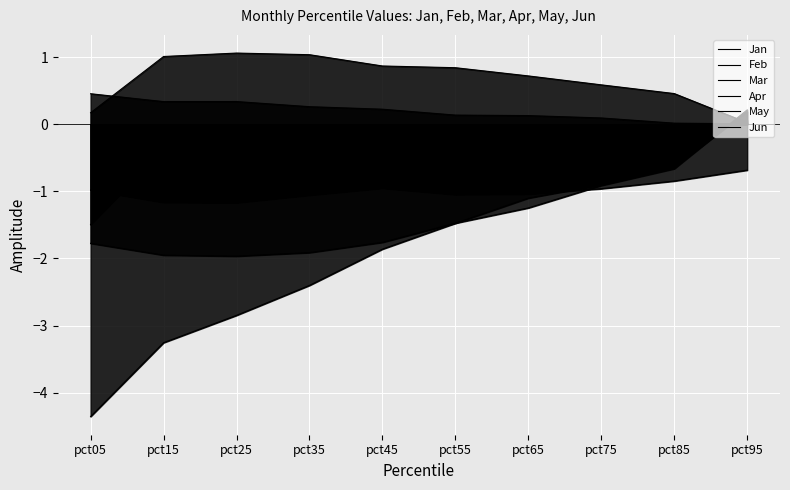

Reading right to left, transcribe all the data shown in this chart.

Jan: pct95=0.1	pct85=-0.2	pct75=-0.3	pct65=-0.3	pct55=-0.4	pct45=-0.3	pct35=-0.3	pct25=-0.4	pct15=-0.4	pct05=-1.5
Feb: pct95=0.2	pct85=-0.6	pct75=-0.9	pct65=-1.1	pct55=-1.5	pct45=-1.9	pct35=-2.4	pct25=-2.8	pct15=-3.3	pct05=-4.4
Mar: pct95=0.2	pct85=-0.7	pct75=-0.9	pct65=-1.2	pct55=-1.5	pct45=-1.8	pct35=-1.9	pct25=-2.0	pct15=-2.0	pct05=-1.8
Apr: pct95=0.0	pct85=0.5	pct75=0.6	pct65=0.7	pct55=0.8	pct45=0.9	pct35=1.0	pct25=1.1	pct15=1.0	pct05=0.2
May: pct95=-0.7	pct85=-0.8	pct75=-1.0	pct65=-1.0	pct55=-1.0	pct45=-1.0	pct35=-1.1	pct25=-1.2	pct15=-1.2	pct05=-1.0
Jun: pct95=0.0	pct85=0.0	pct75=0.1	pct65=0.1	pct55=0.1	pct45=0.2	pct35=0.3	pct25=0.3	pct15=0.3	pct05=0.5